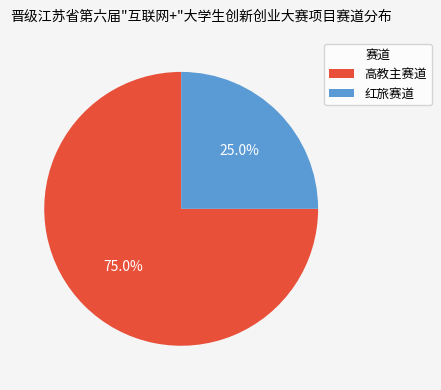

To the nearest percent, what portion does 红旅赛道 represent?

25%